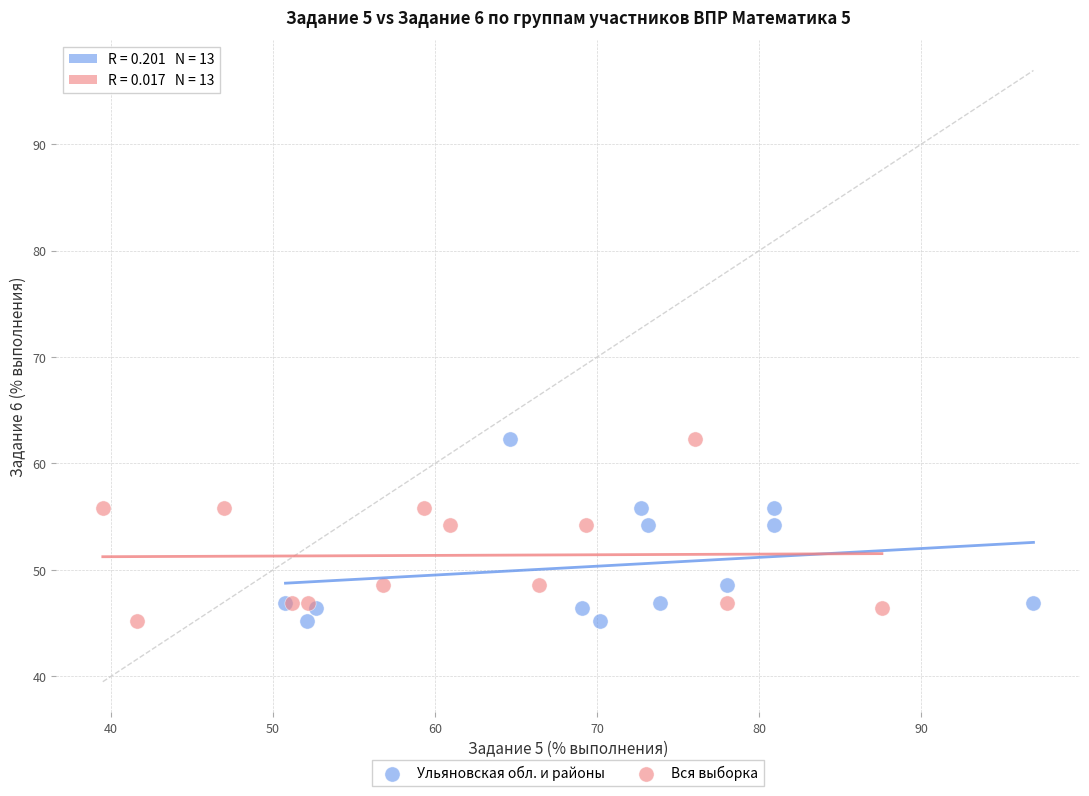

What are all the series names shown in the legend?

Ульяновская обл. и районы, Вся выборка